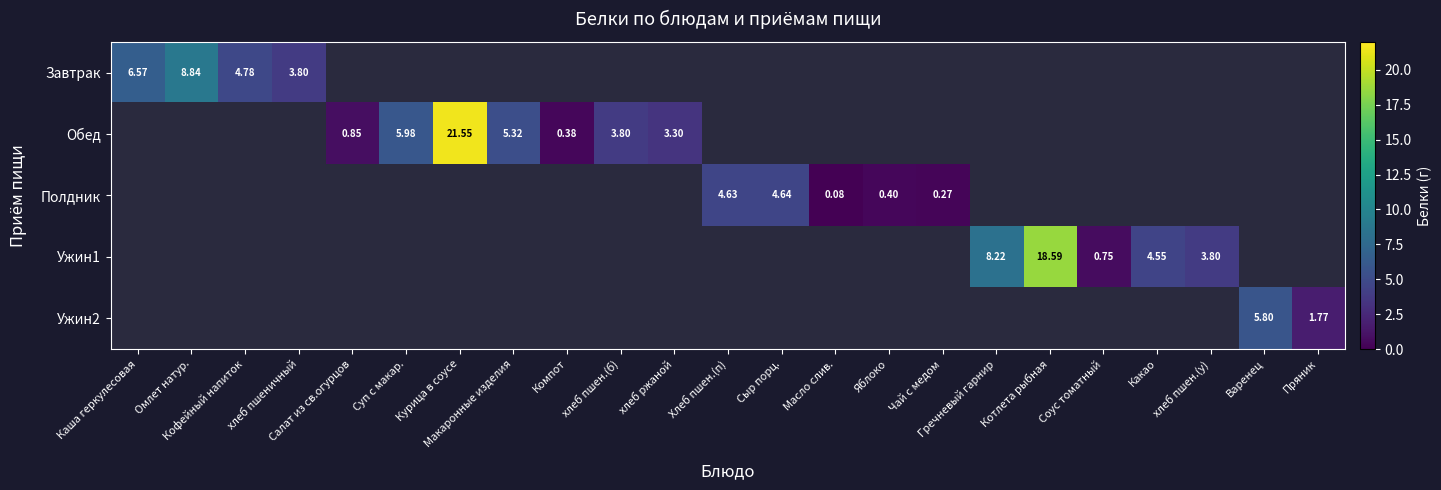

At which label is Завтрак closest to 6?

Каша геркулесовая